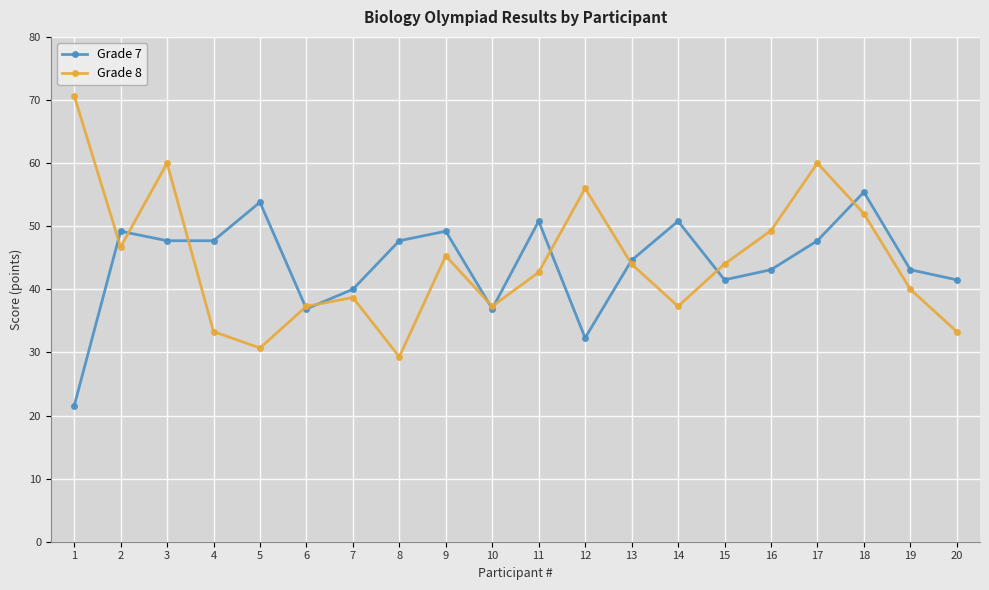

After their last crossing, which series has the higher values: Grade 8 or Grade 7?

Grade 7